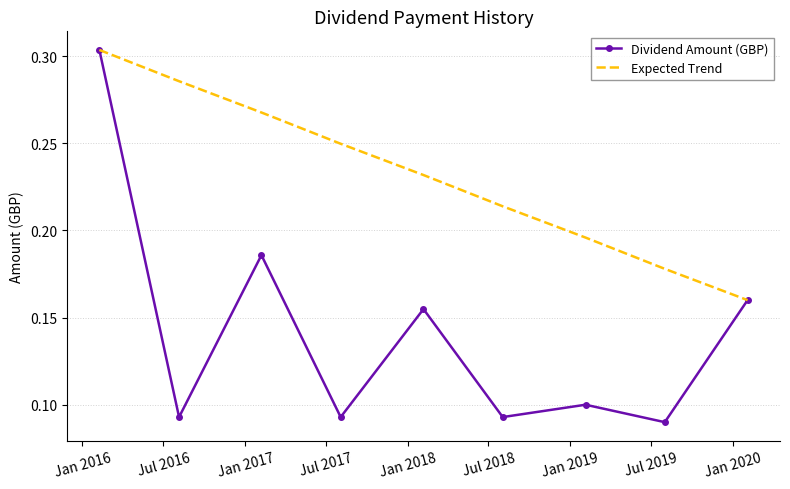

Which series has the largest total across all categories?

Expected Trend